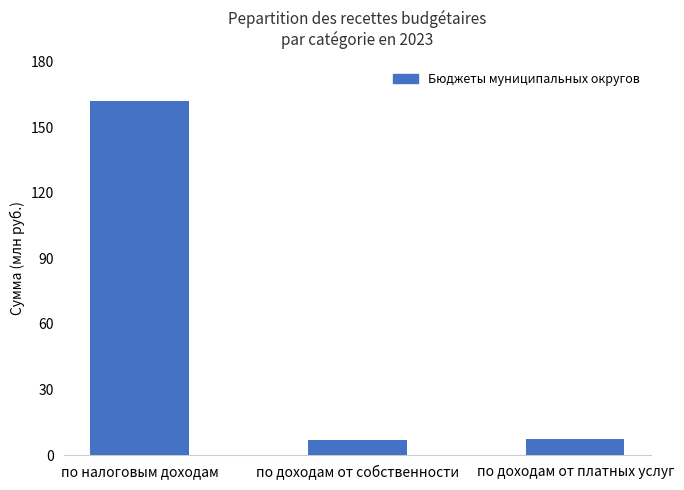

What is the difference between the second highest and minimum values?

646664.3